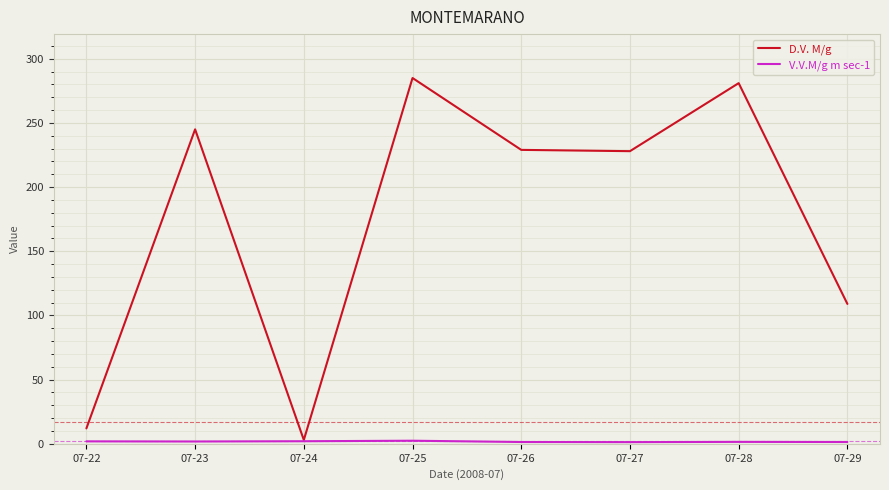

Which series has the largest range (max minus min)?

D.V. M/g